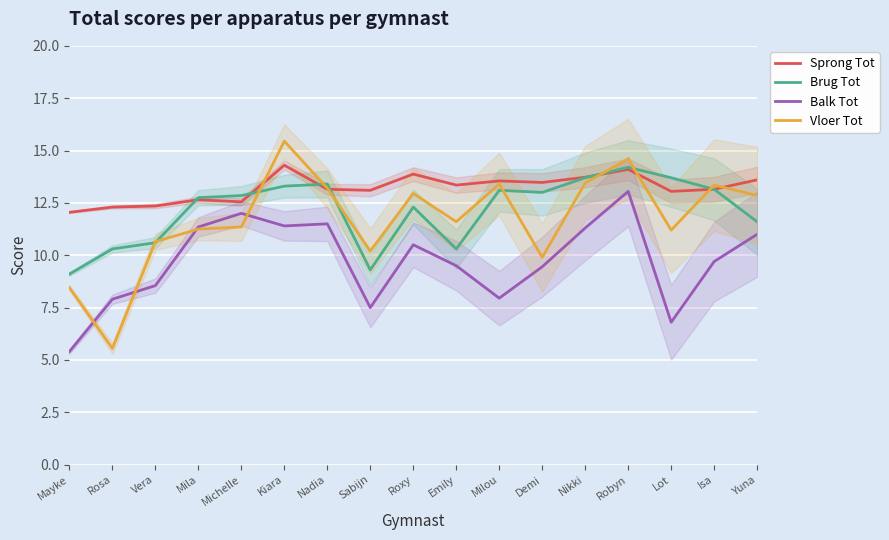

Reading left to right, what are all the values shown in this chart?

Sprong Tot: Mayke=12.1	Rosa=12.3	Vera=12.3	Mila=12.7	Michelle=12.6	Kiara=14.3	Nadia=13.2	Sabijn=13.1	Roxy=13.9	Emily=13.3	Milou=13.6	Demi=13.5	Nikki=13.7	Robyn=14.1	Lot=13.1	Isa=13.2	Yuna=13.6
Brug Tot: Mayke=9.1	Rosa=10.3	Vera=10.6	Mila=12.8	Michelle=12.8	Kiara=13.3	Nadia=13.4	Sabijn=9.3	Roxy=12.3	Emily=10.3	Milou=13.1	Demi=13.0	Nikki=13.7	Robyn=14.2	Lot=13.7	Isa=13.2	Yuna=11.6
Balk Tot: Mayke=5.4	Rosa=7.9	Vera=8.6	Mila=11.3	Michelle=12.0	Kiara=11.4	Nadia=11.5	Sabijn=7.5	Roxy=10.5	Emily=9.5	Milou=8.0	Demi=9.4	Nikki=11.3	Robyn=13.1	Lot=6.8	Isa=9.7	Yuna=11.0
Vloer Tot: Mayke=8.4	Rosa=5.5	Vera=10.7	Mila=11.2	Michelle=11.3	Kiara=15.4	Nadia=13.2	Sabijn=10.2	Roxy=12.9	Emily=11.6	Milou=13.4	Demi=9.9	Nikki=13.4	Robyn=14.6	Lot=11.2	Isa=13.3	Yuna=12.8